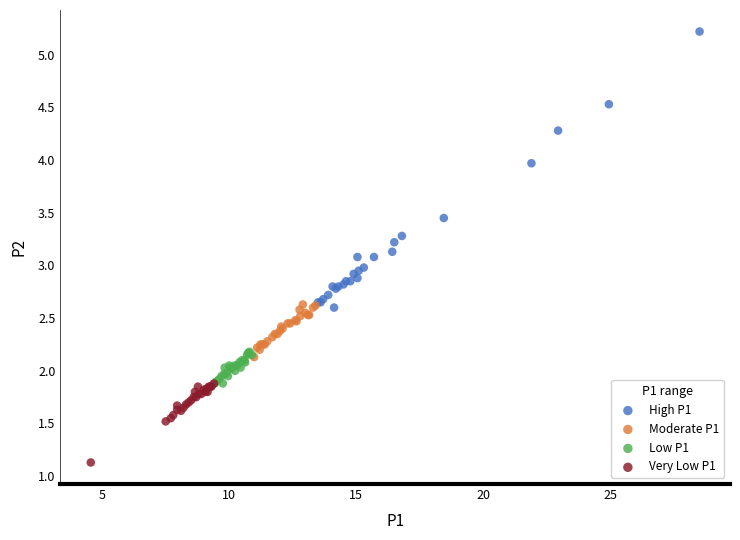

Which series reaches the maximum Y coordinate?

High P1